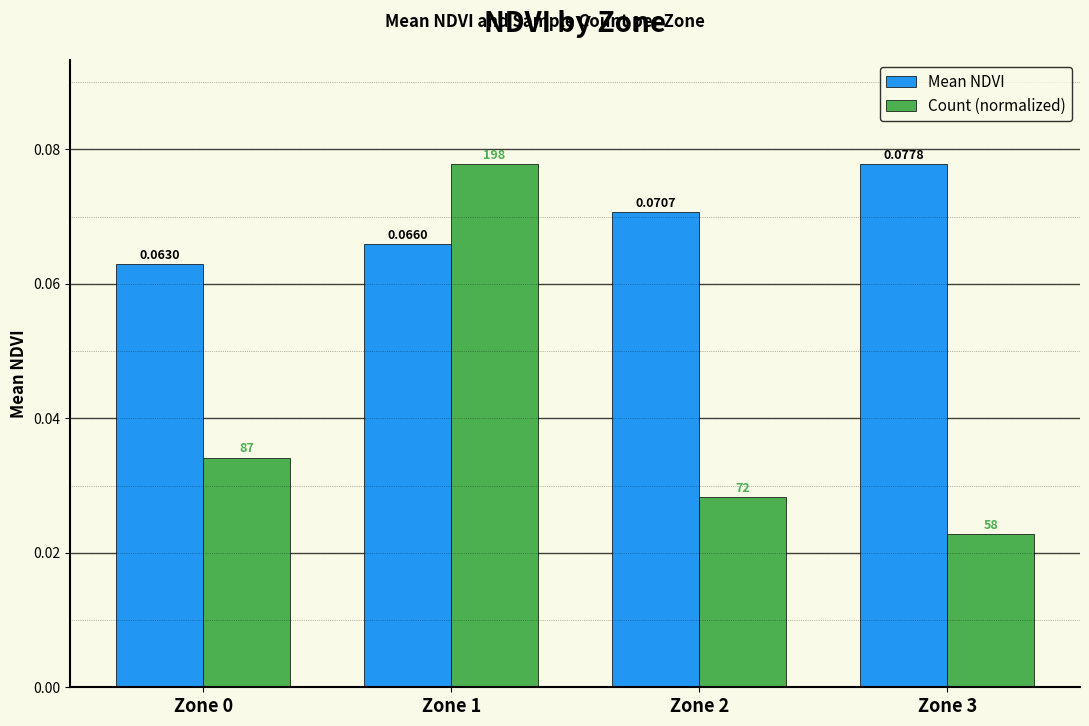

Which series has the largest total across all categories?

Mean NDVI